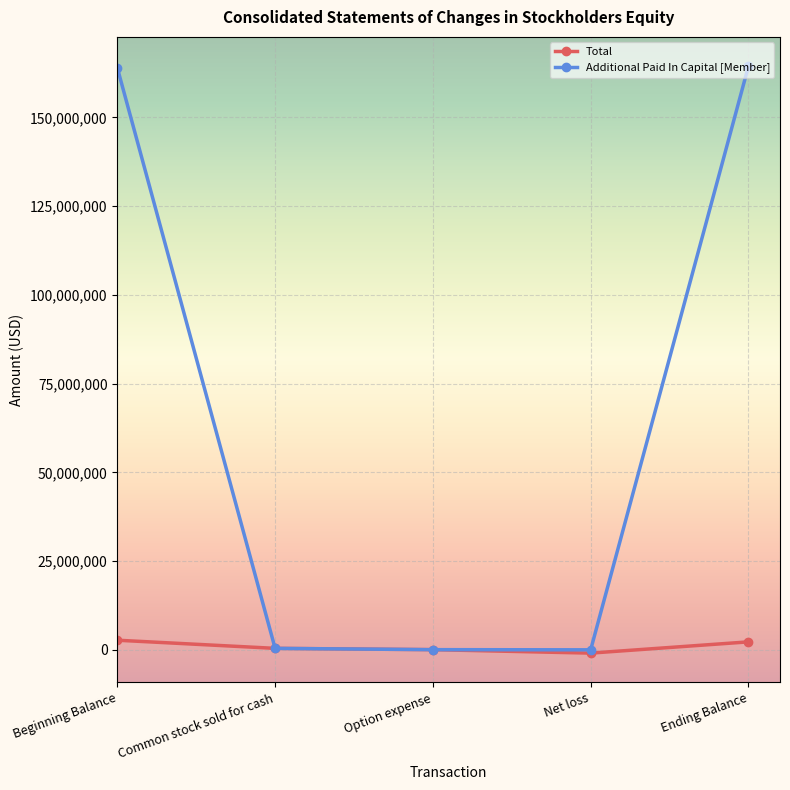

True or false: Total has more than 2 interior local peaks.

False